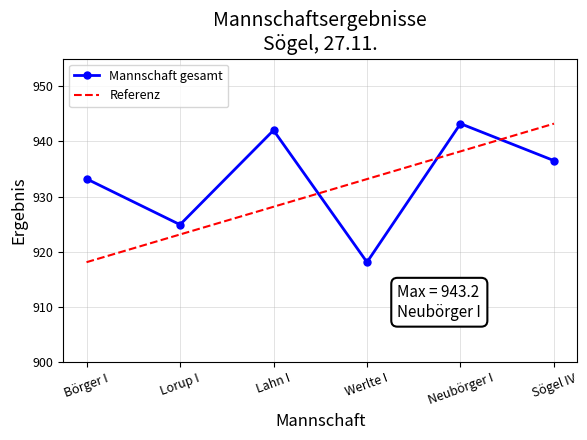

Between which two adjacent categories do Mannschaft gesamt and Referenz first intersect?

Lahn I and Werlte I